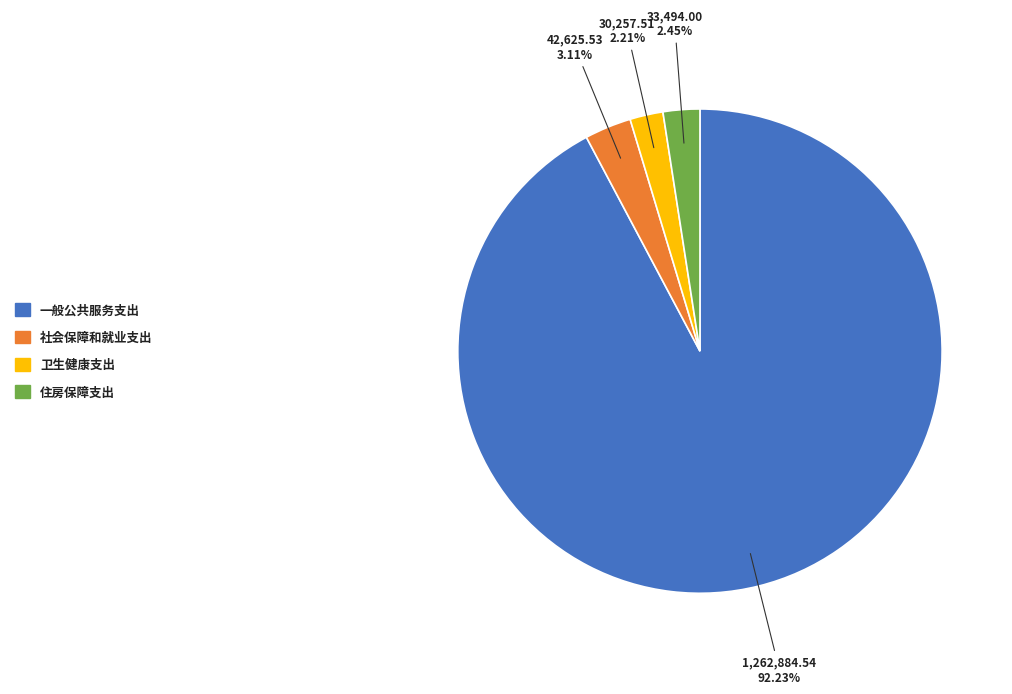

To the nearest percent, what portion does 一般公共服务支出 represent?

92%